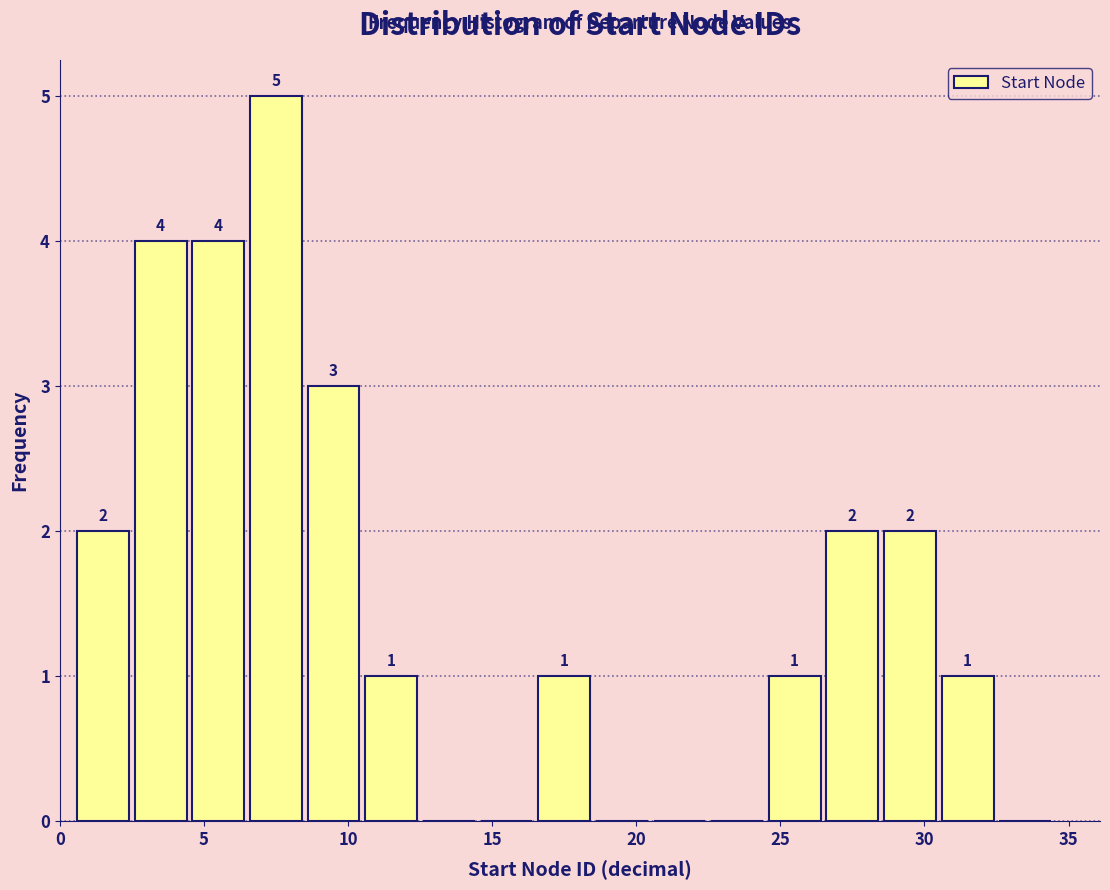

Over which range of the x-axis is the bar tallest?

6.5 to 8.5